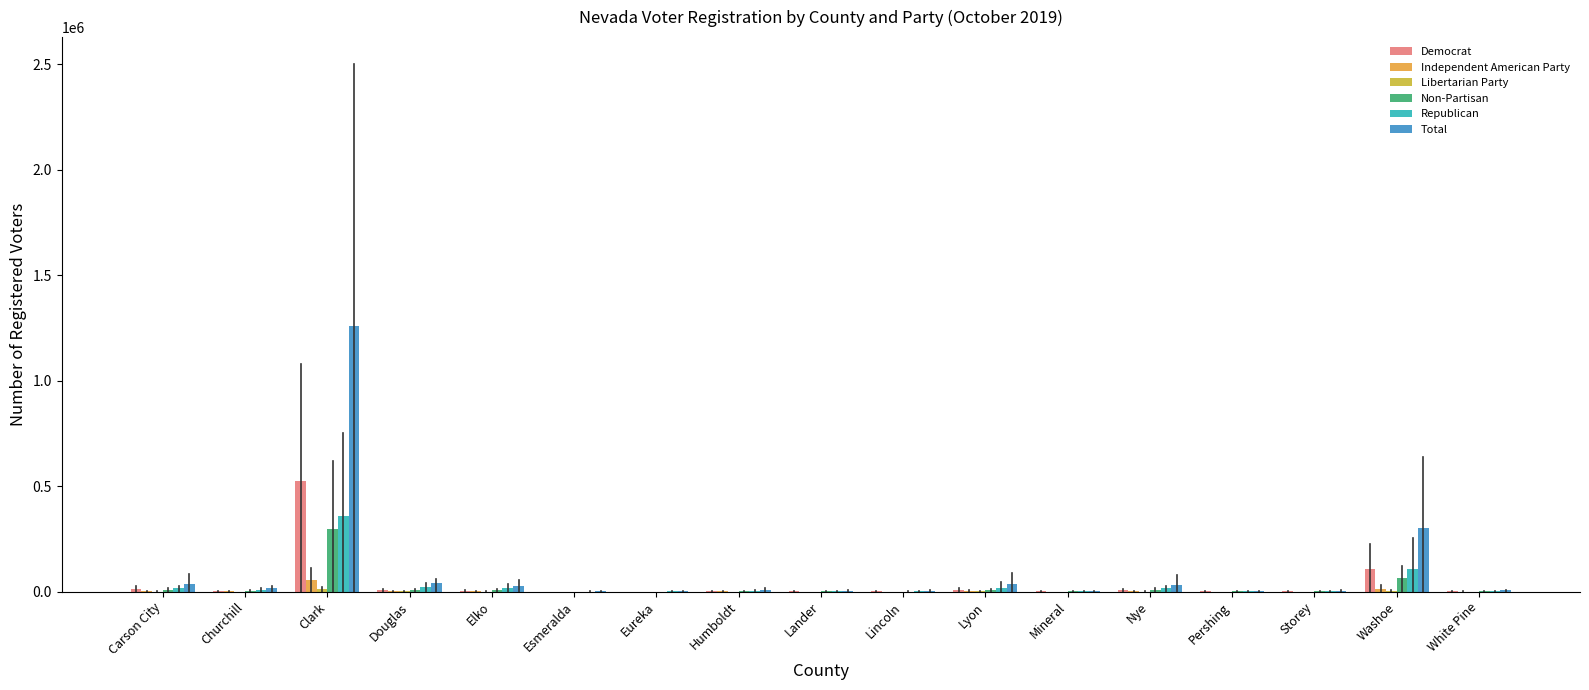

What is the highest value of the Republican series?

358964